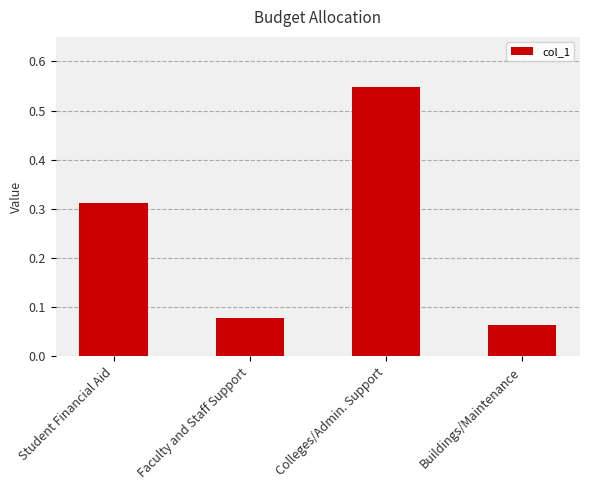

What is the label of the 4th bar from the right?

Student Financial Aid